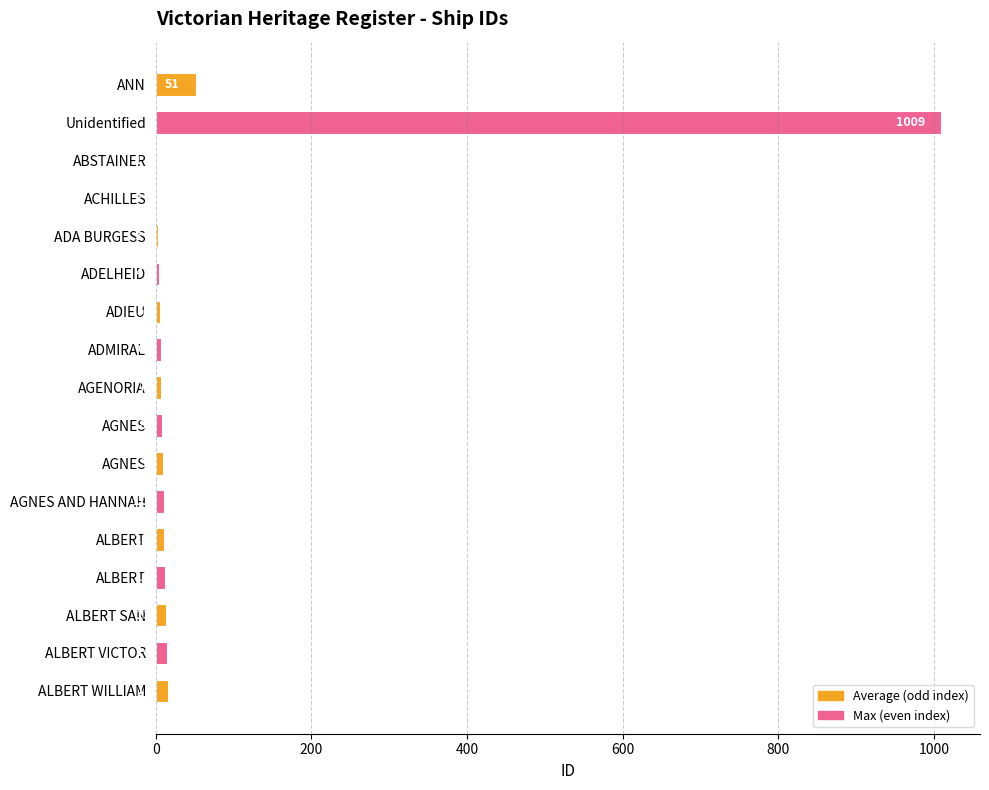

How many distinct data groups are displayed?

1